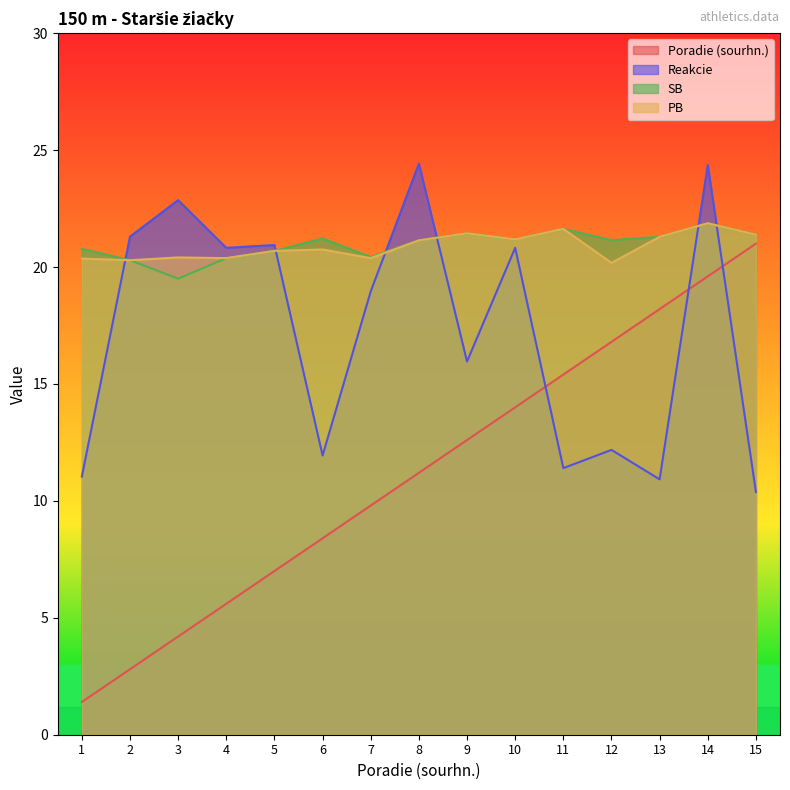

Which series changed the most between 1 and 14?

Poradie (sourhn.)